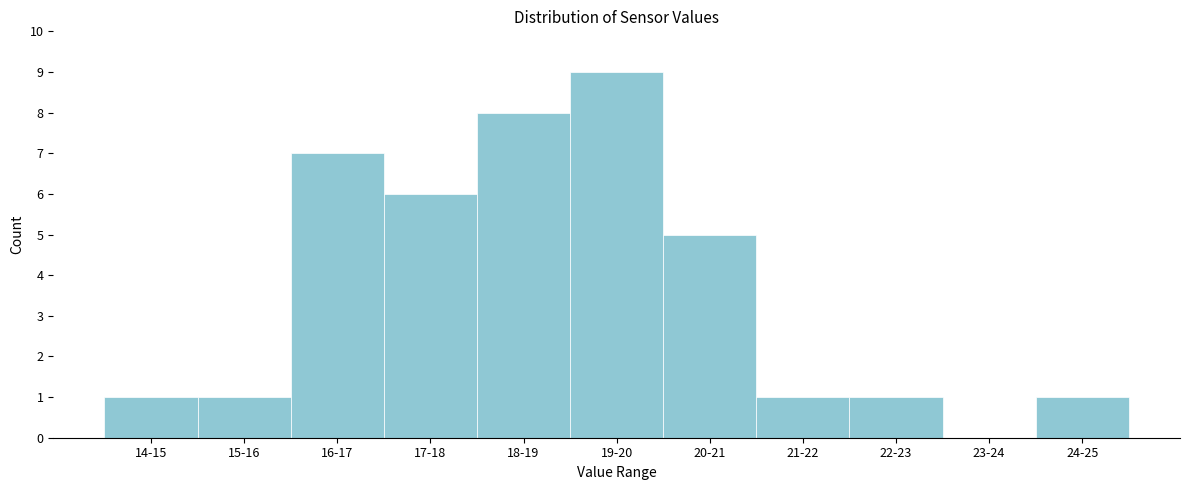

Reading right to left, what are all the values shown in this chart?

24-25=1	23-24=0	22-23=1	21-22=1	20-21=5	19-20=9	18-19=8	17-18=6	16-17=7	15-16=1	14-15=1